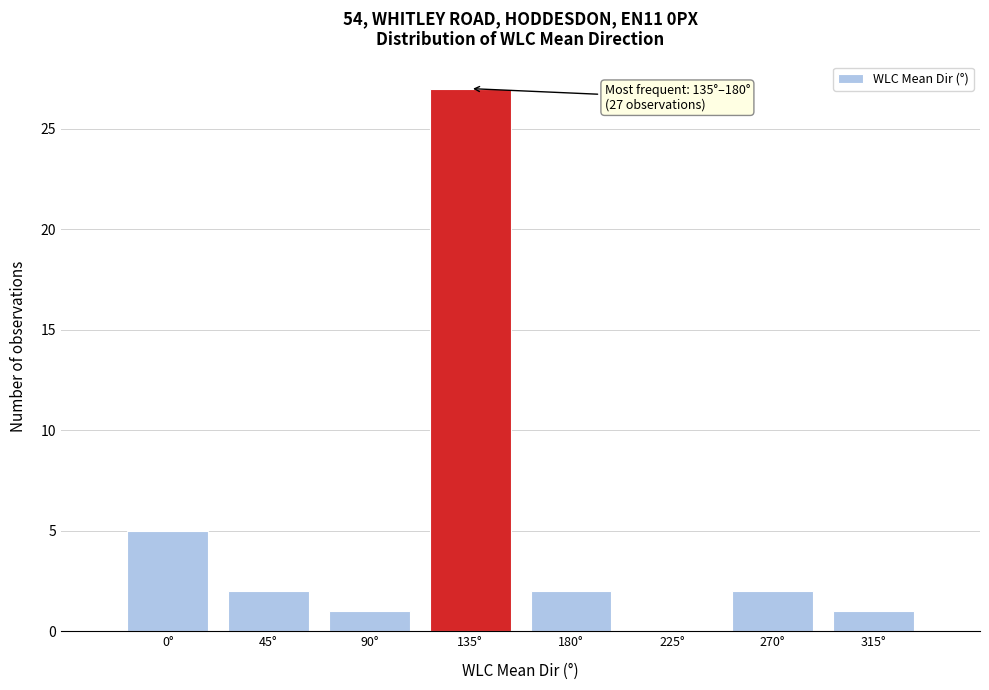

Reading left to right, transcribe all the data shown in this chart.

0°=5	45°=2	90°=1	135°=27	180°=2	225°=0	270°=2	315°=1